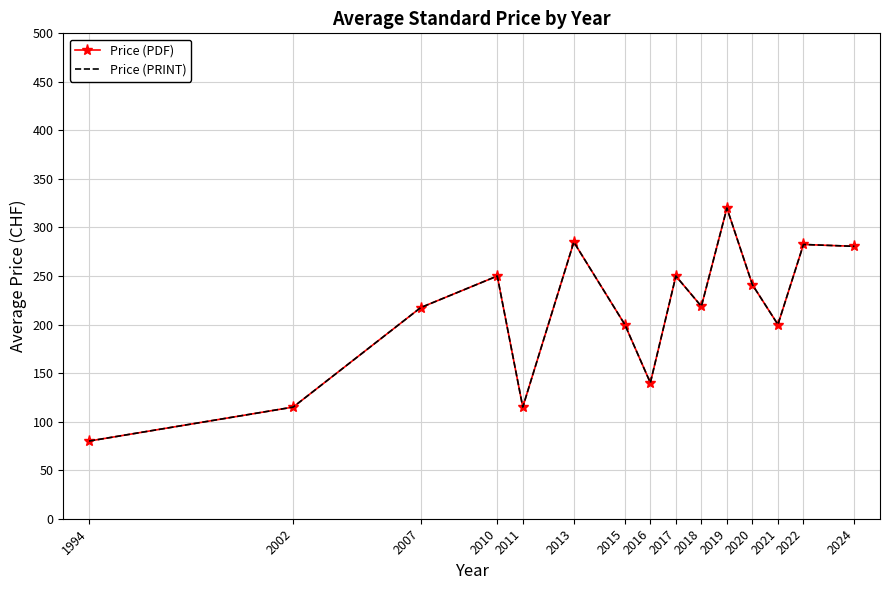

True or false: Price (PRINT) and Price (PDF) cross at least once.

False